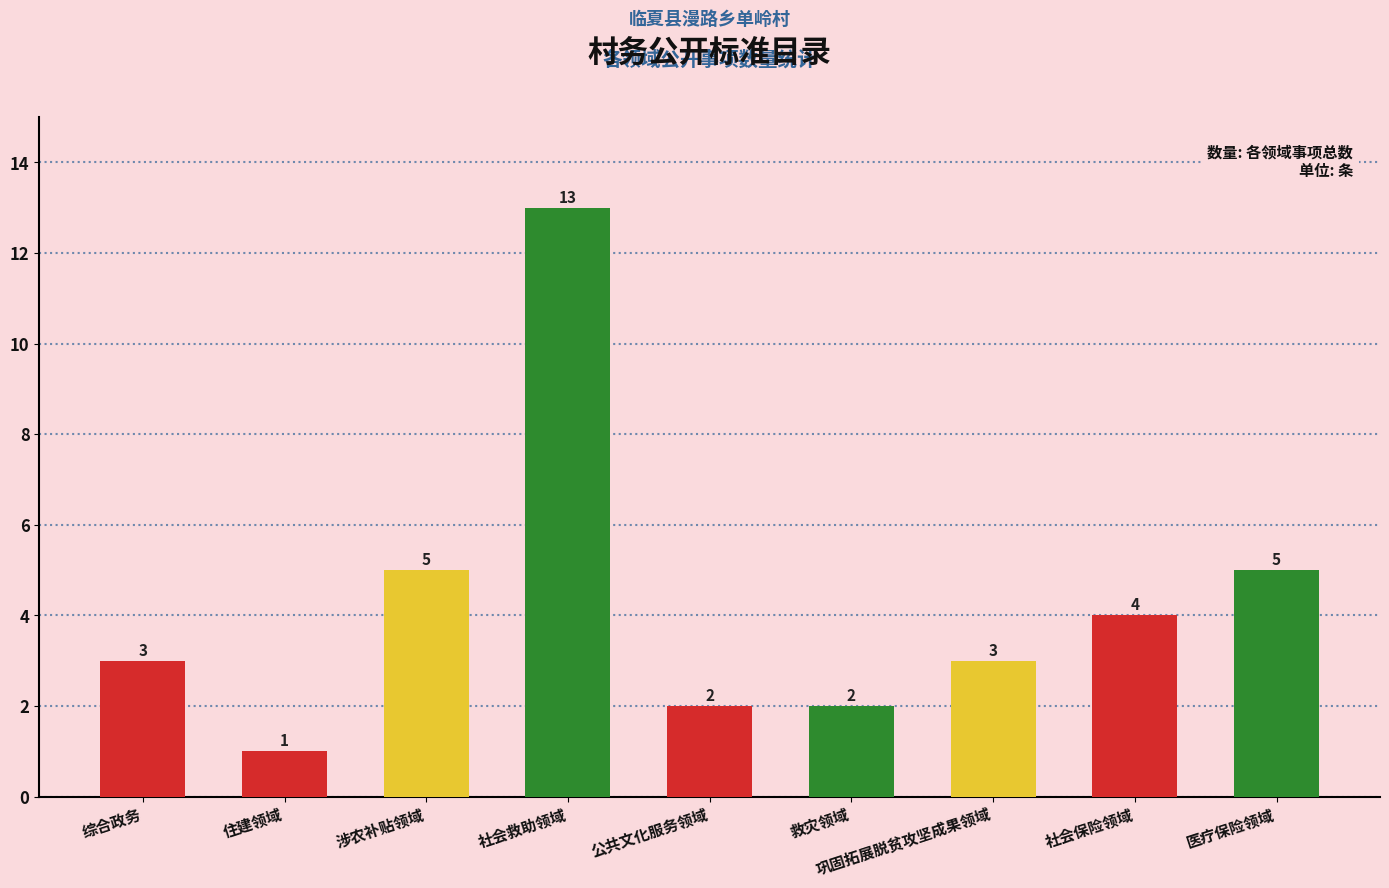

What is the average value?

4